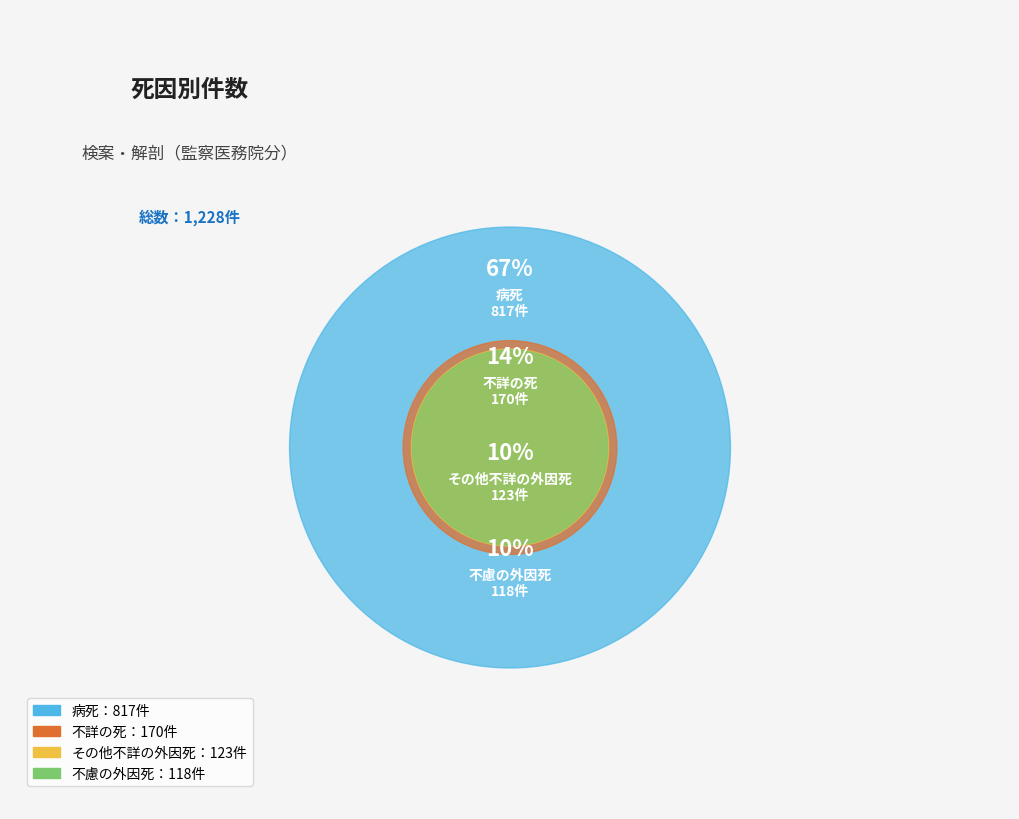

To the nearest percent, what is the difference between the largest and smallest slice percentages?

57%